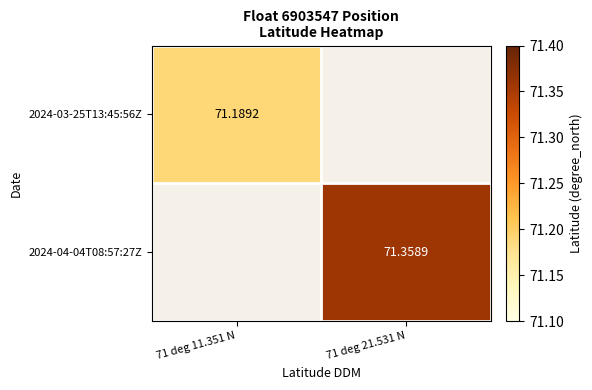

List the series in order of their peak value, highest first.

2024-03-25T13:45:56Z, 2024-04-04T08:57:27Z